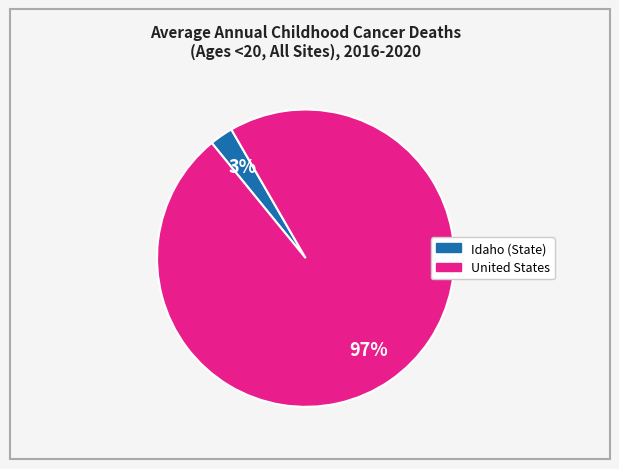

How many slices are in this pie chart?

2